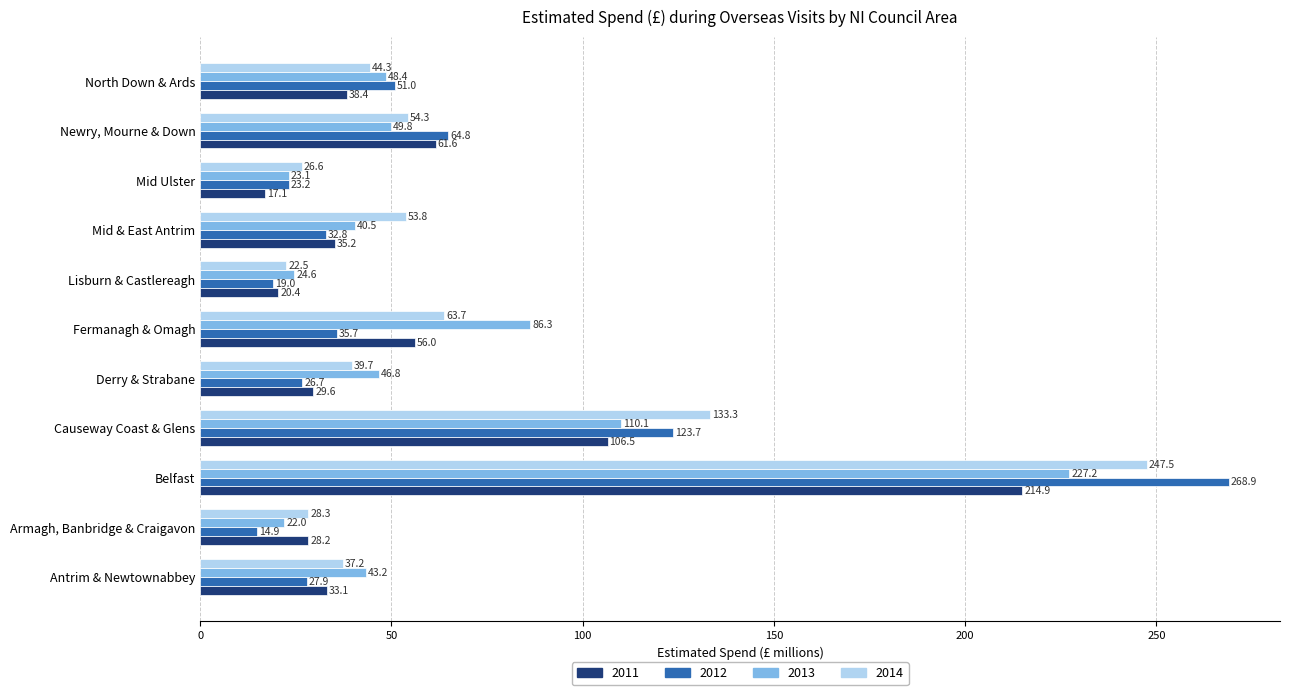

Which category has the lowest value across all series?

Armagh, Banbridge & Craigavon